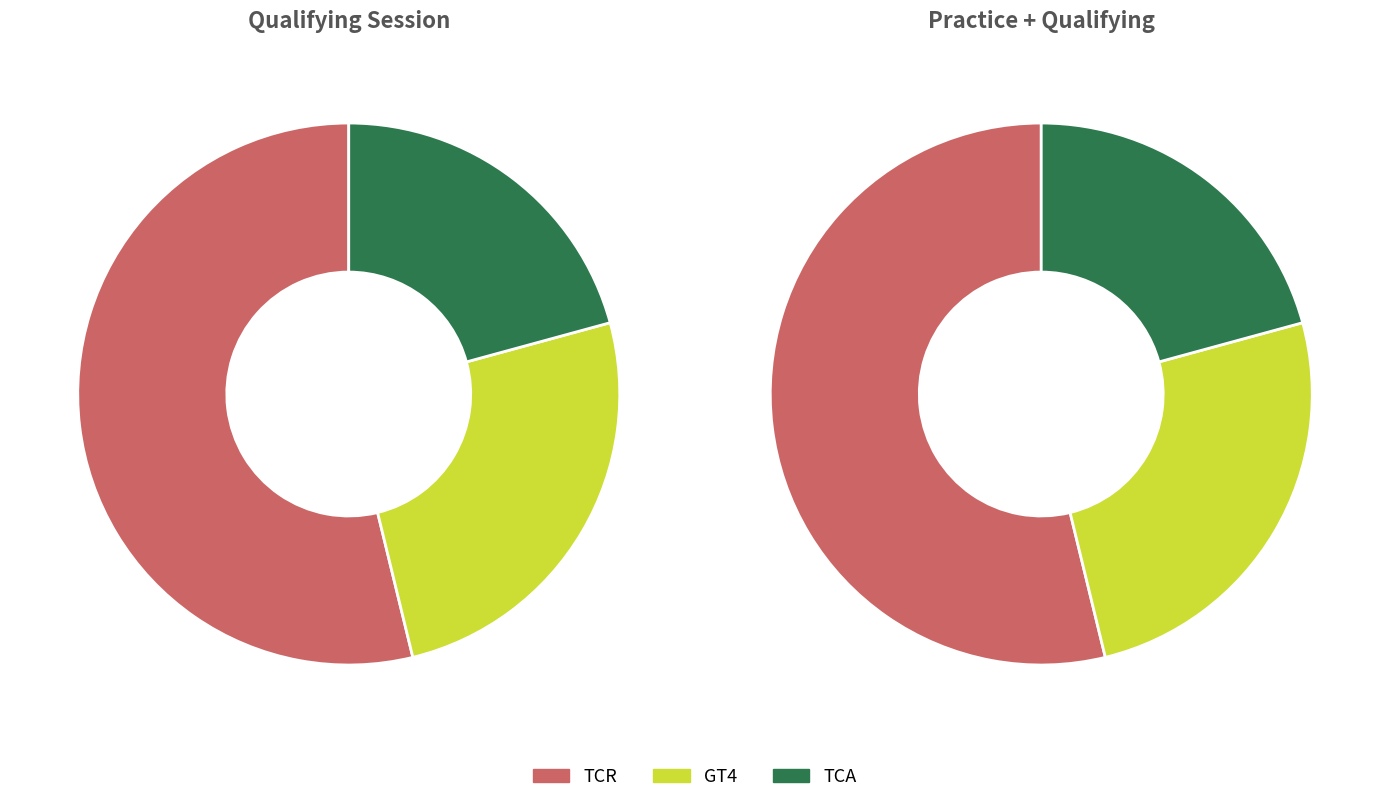

True or false: TCR accounts for 52% of the total.

True